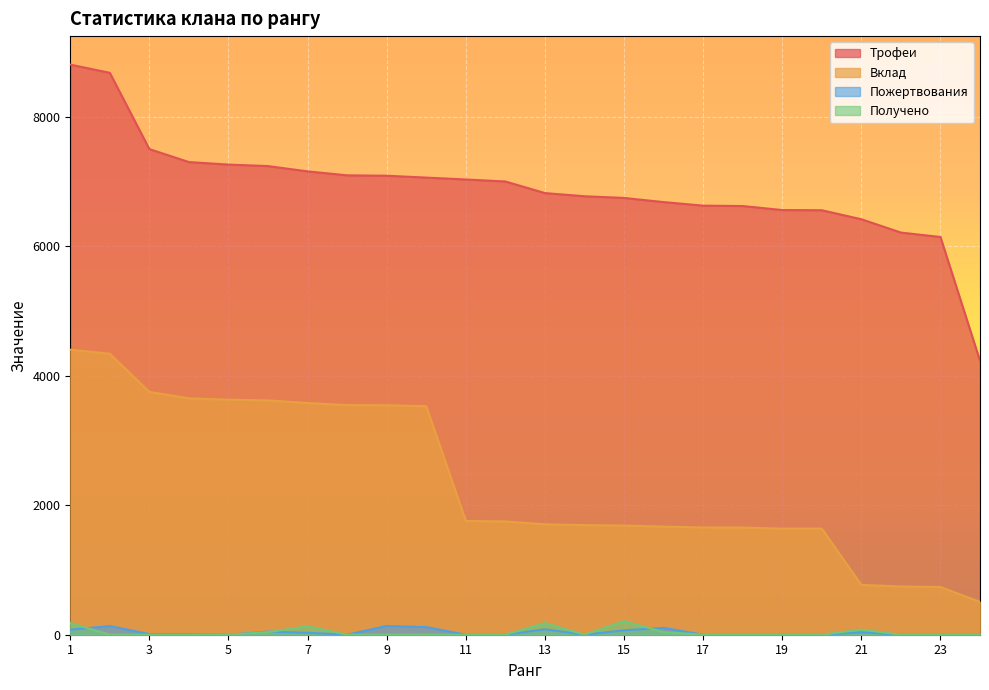

How many lines are shown in the chart?

4